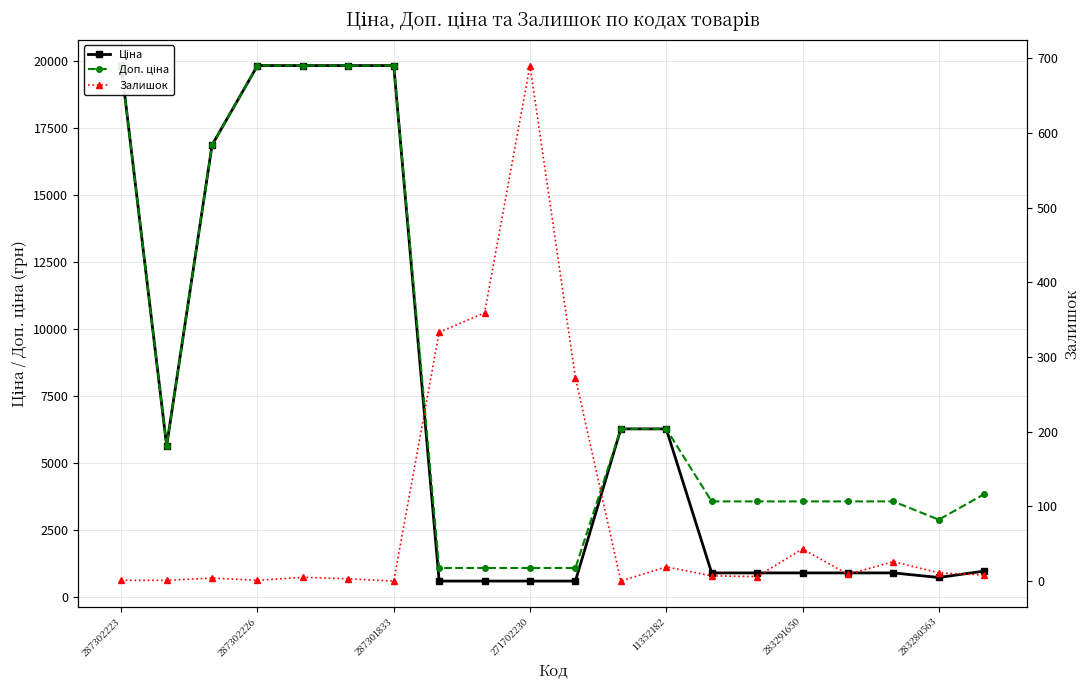

How many lines are shown in the chart?

3